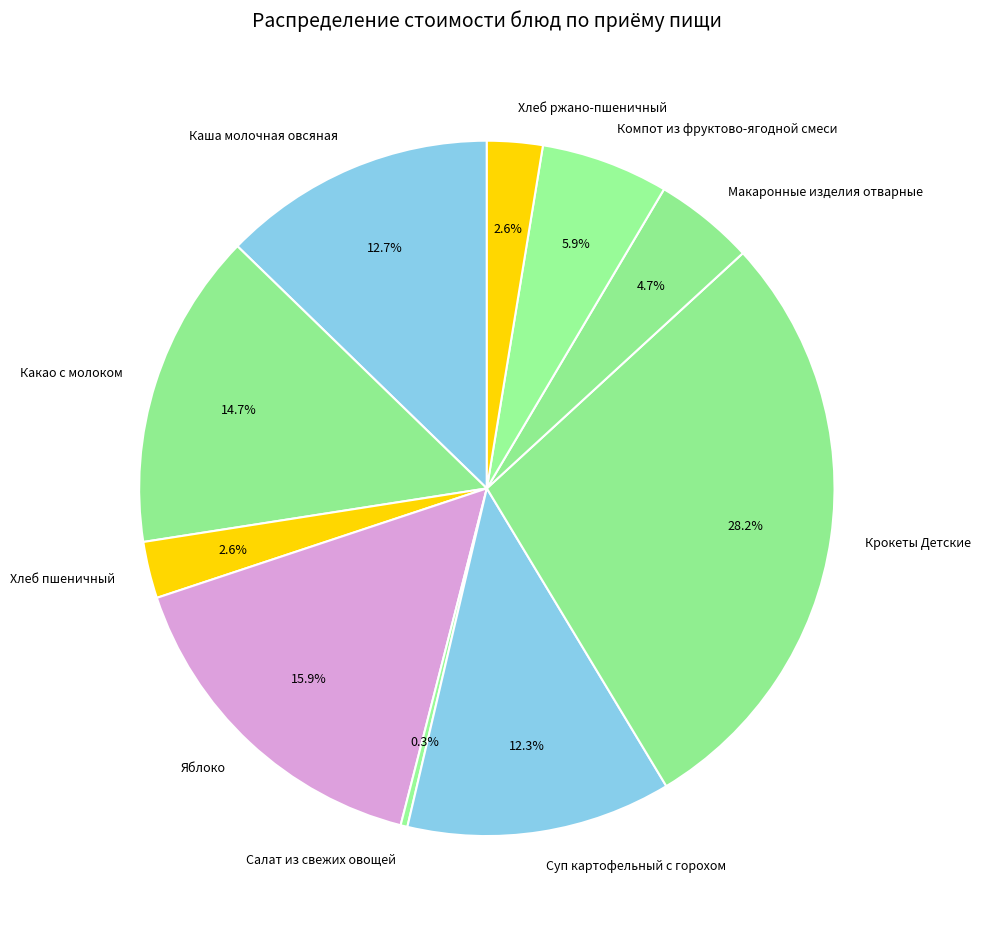

Which category has the smallest portion of the pie?

Салат из свежих овощей